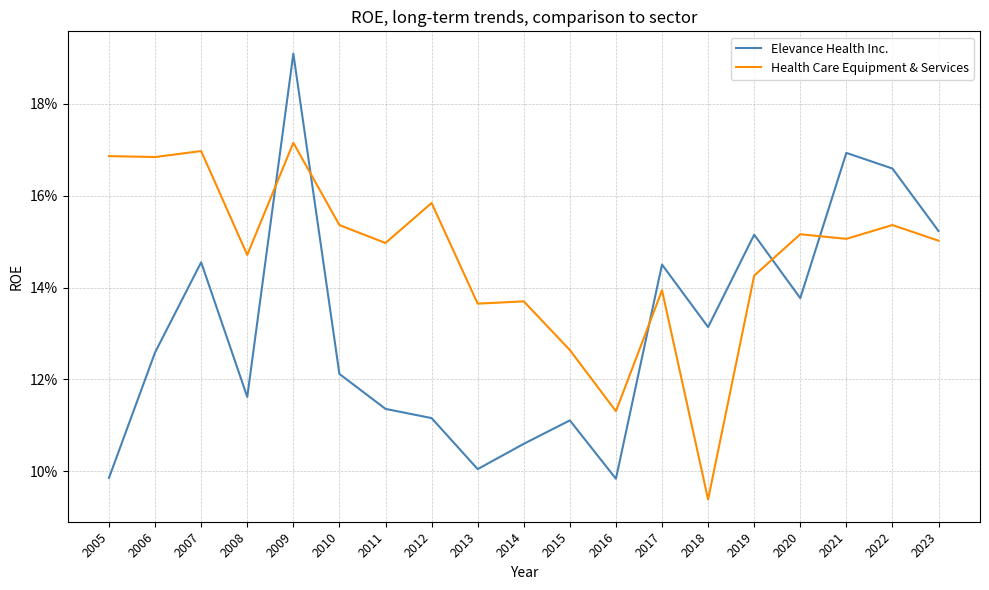

What is the total value across all series at 2010?

0.3